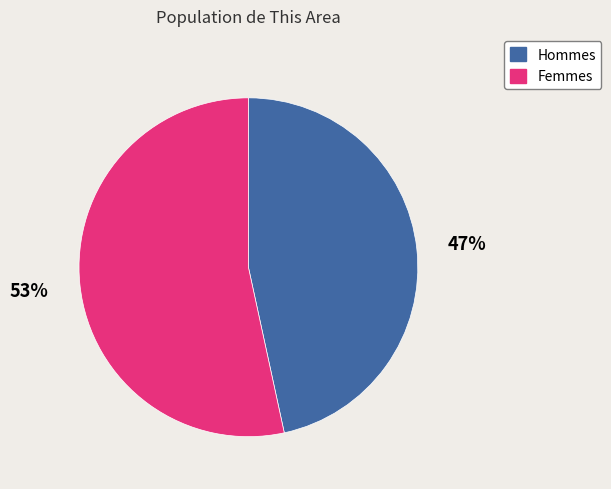

Is there a majority slice in this chart?

Yes